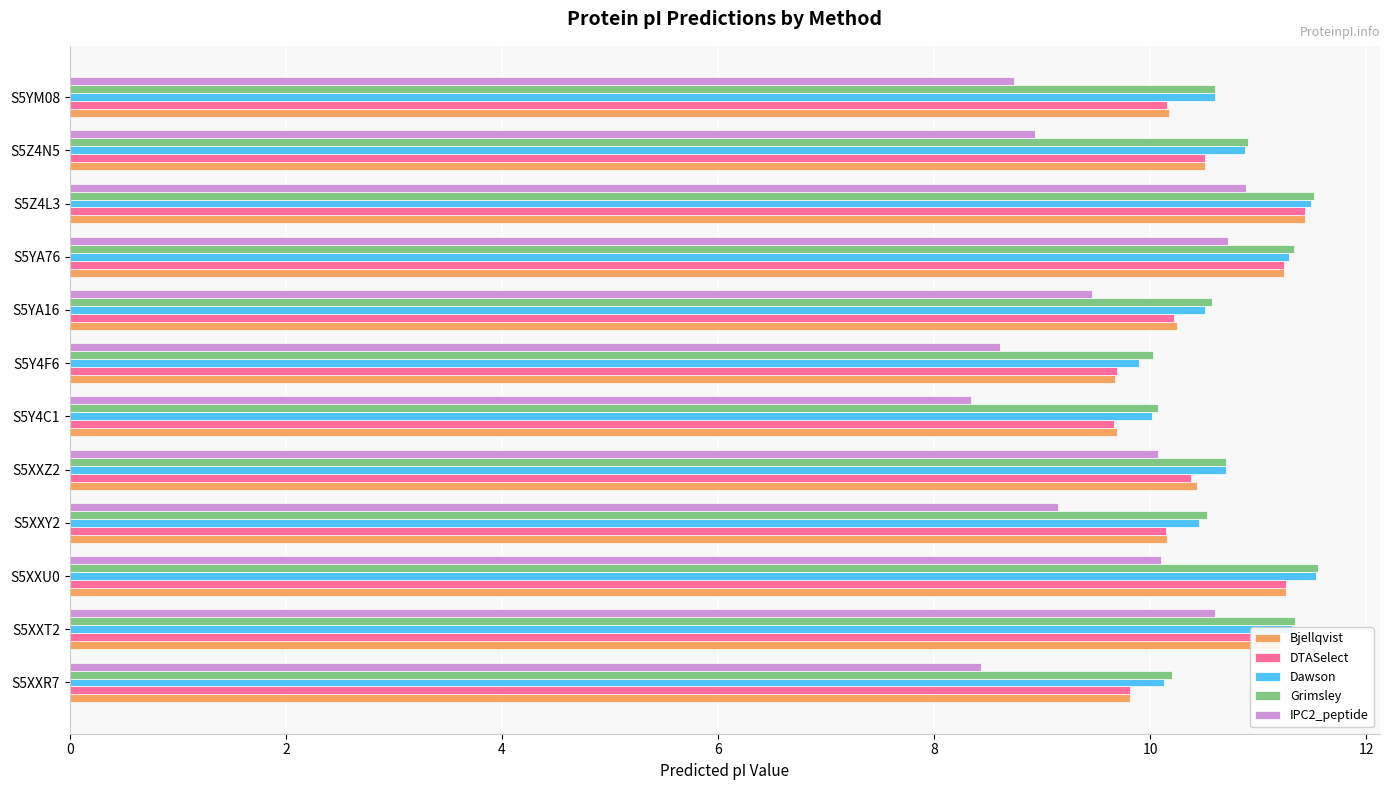

At which label does Dawson reach its minimum?

S5Y4F6